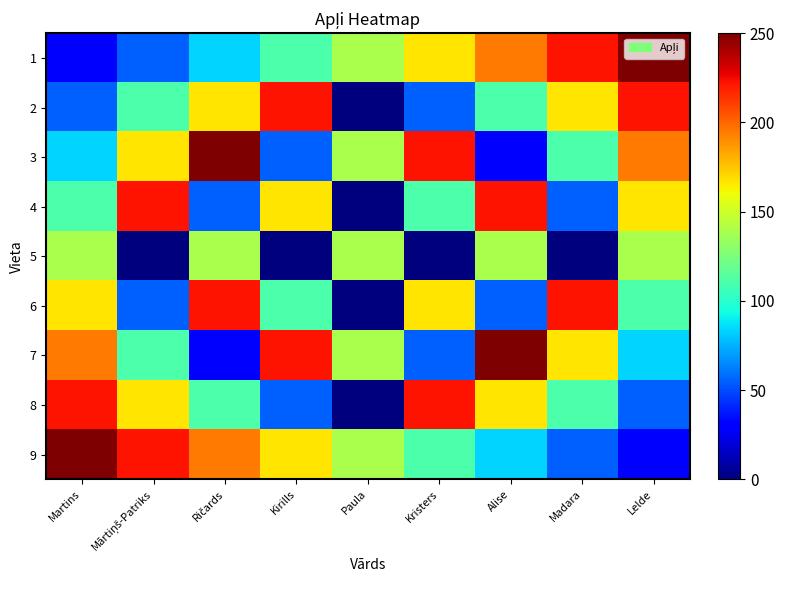

Rank the series at Kristers from highest to lowest value.

3, 8, 1, 6, 4, 9, 2, 7, 5